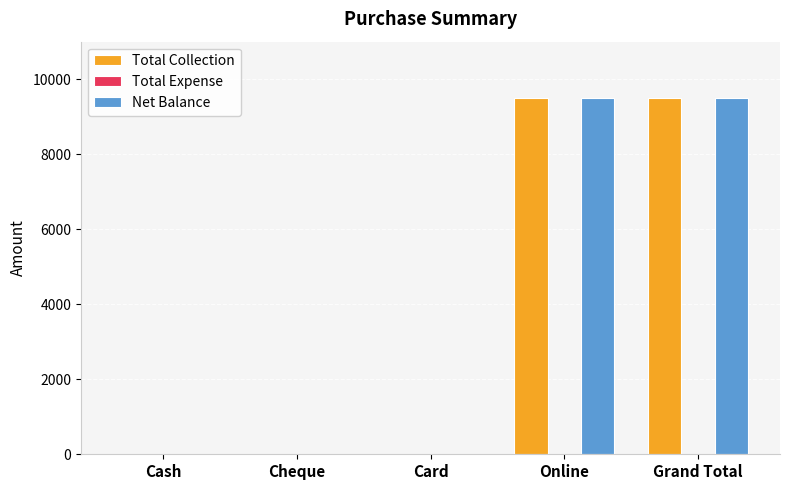

The Net Balance series shows 0 at Card. True or false?

True